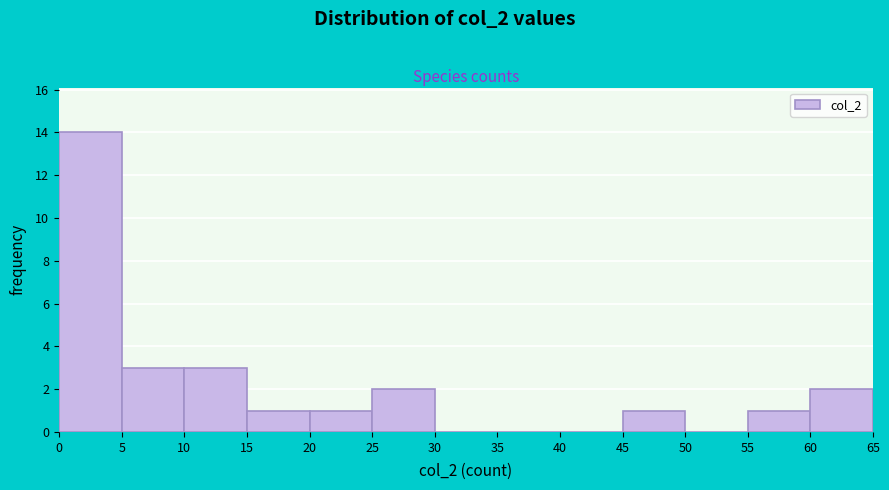

Reading left to right, list every bar in this chart as the range it spans on the x-axis followed by its height. The values are not printed on the chart, so give them approximately, as read against the axis.

0 to 5: 14
5 to 10: 3
10 to 15: 3
15 to 20: 1
20 to 25: 1
25 to 30: 2
30 to 35: 0
35 to 40: 0
40 to 45: 0
45 to 50: 1
50 to 55: 0
55 to 60: 1
60 to 65: 2